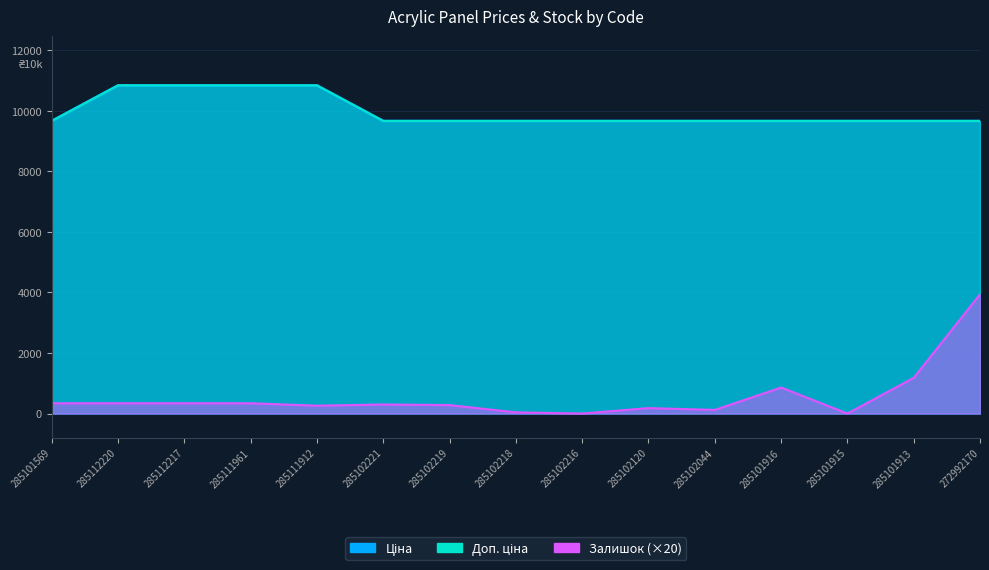

What is the maximum value shown in the chart?

10840.1